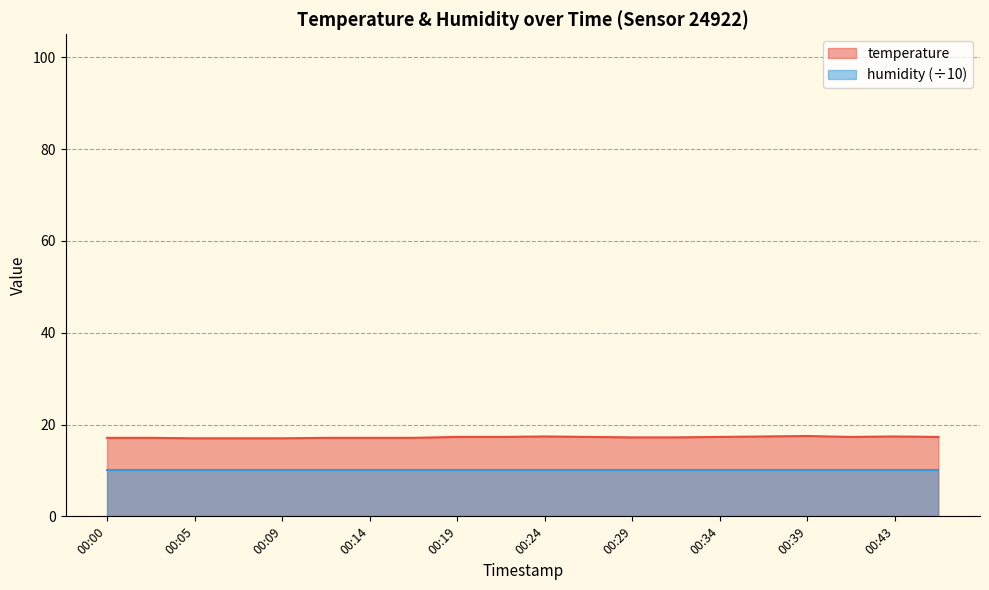

Reading left to right, extract all data points from this chart.

00:00=17.1	00:02=17.1	00:05=17.0	00:07=17.0	00:09=17.0	00:12=17.1	00:14=17.1	00:17=17.1	00:19=17.3	00:22=17.3	00:24=17.4	00:26=17.3	00:29=17.2	00:31=17.2	00:34=17.3	00:36=17.4	00:39=17.5	00:41=17.3	00:43=17.4	00:46=17.3